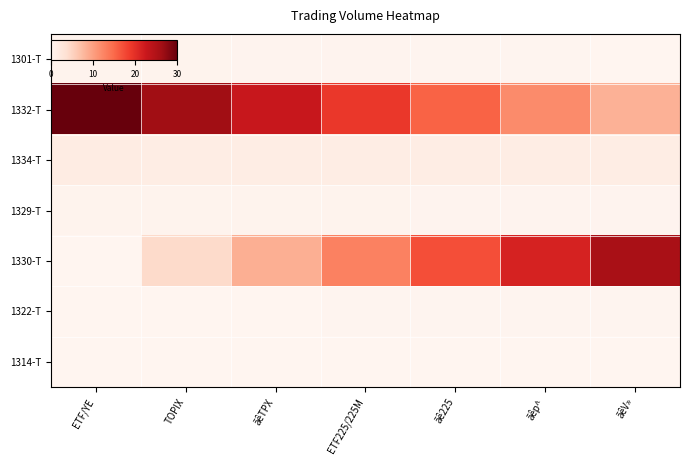

What is the greatest value displayed?

30.0